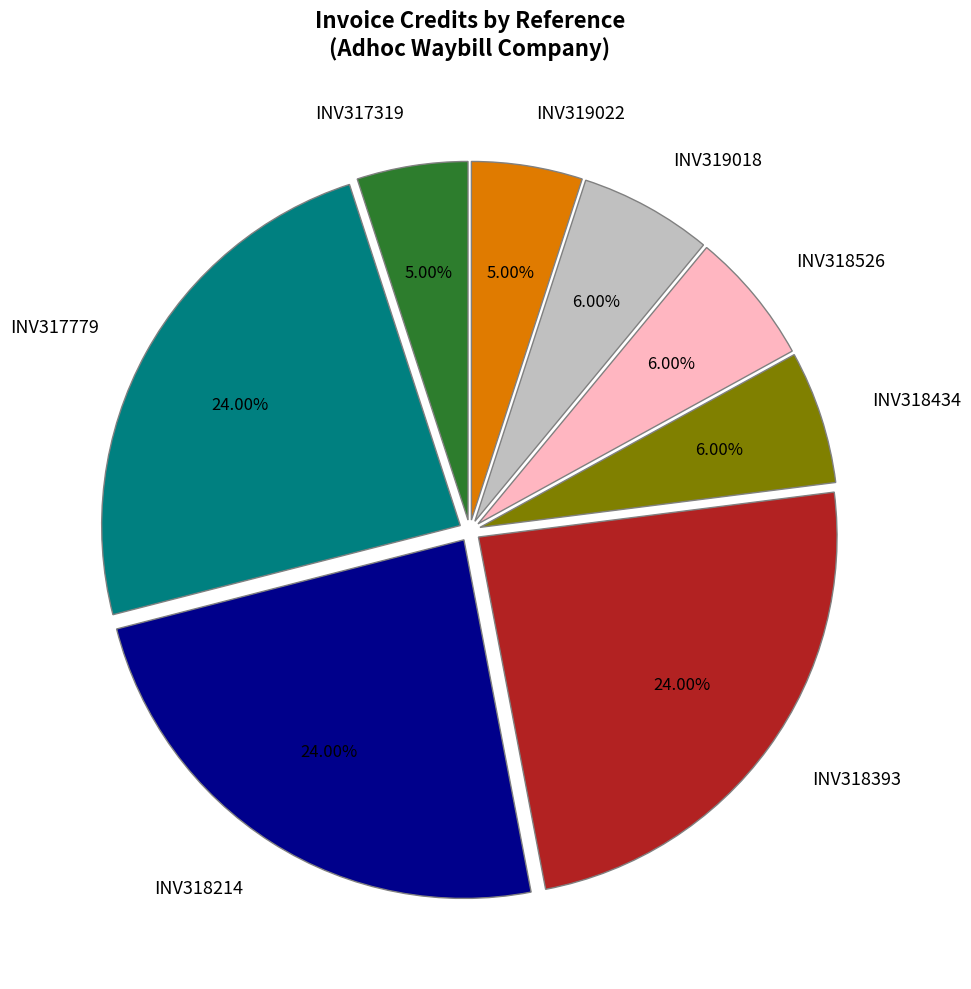

To the nearest percent, what portion does INV319022 represent?

5%